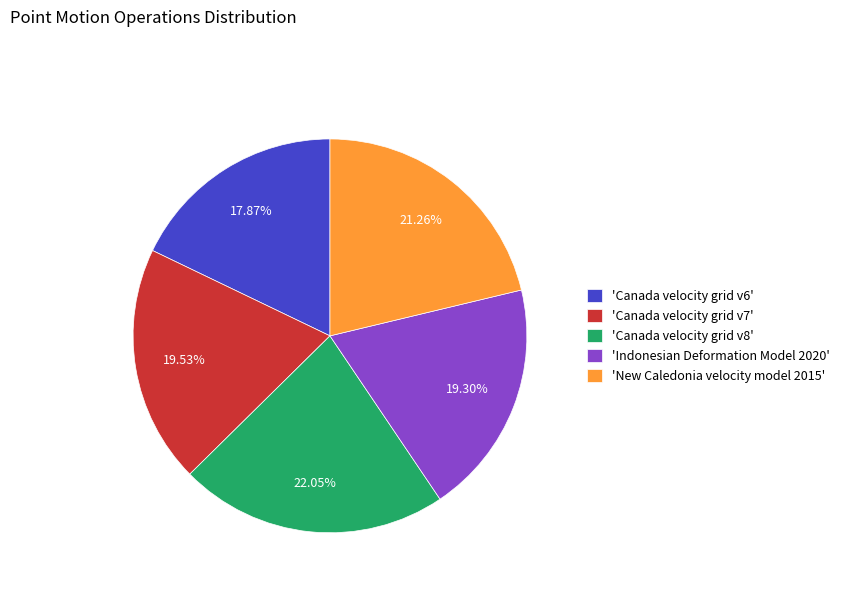

Do 'Indonesian Deformation Model 2020' and 'Canada velocity grid v6' together represent more than half of the pie?

No